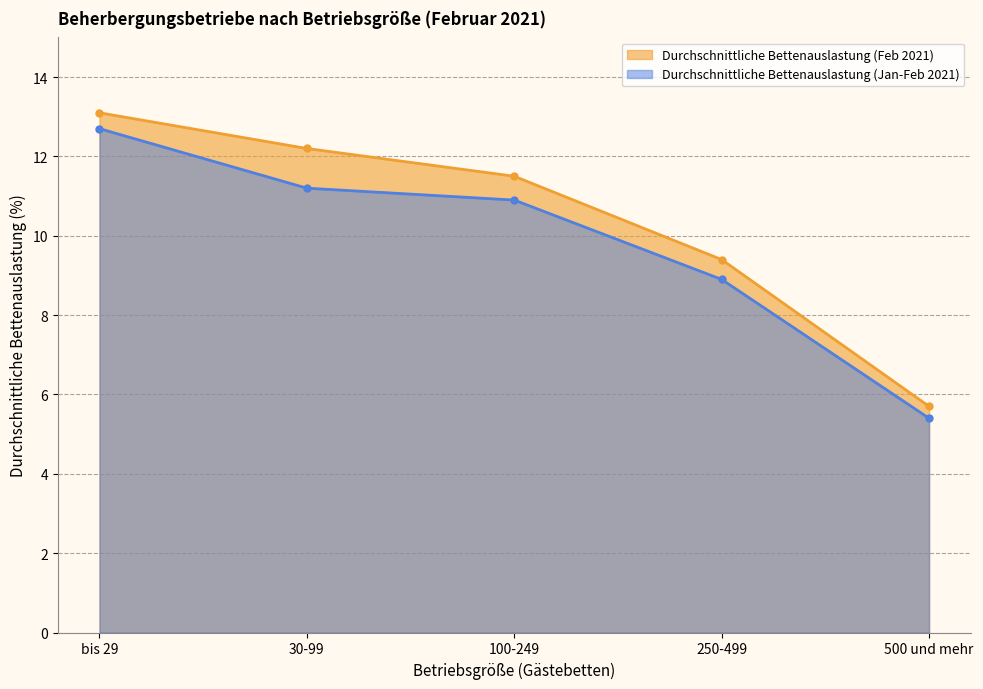

Reading left to right, what are all the values shown in this chart?

Durchschnittliche Bettenauslastung (Feb 2021): 13.1	12.2	11.5	9.4	5.7
Durchschnittliche Bettenauslastung (Jan-Feb 2021): 12.7	11.2	10.9	8.9	5.4